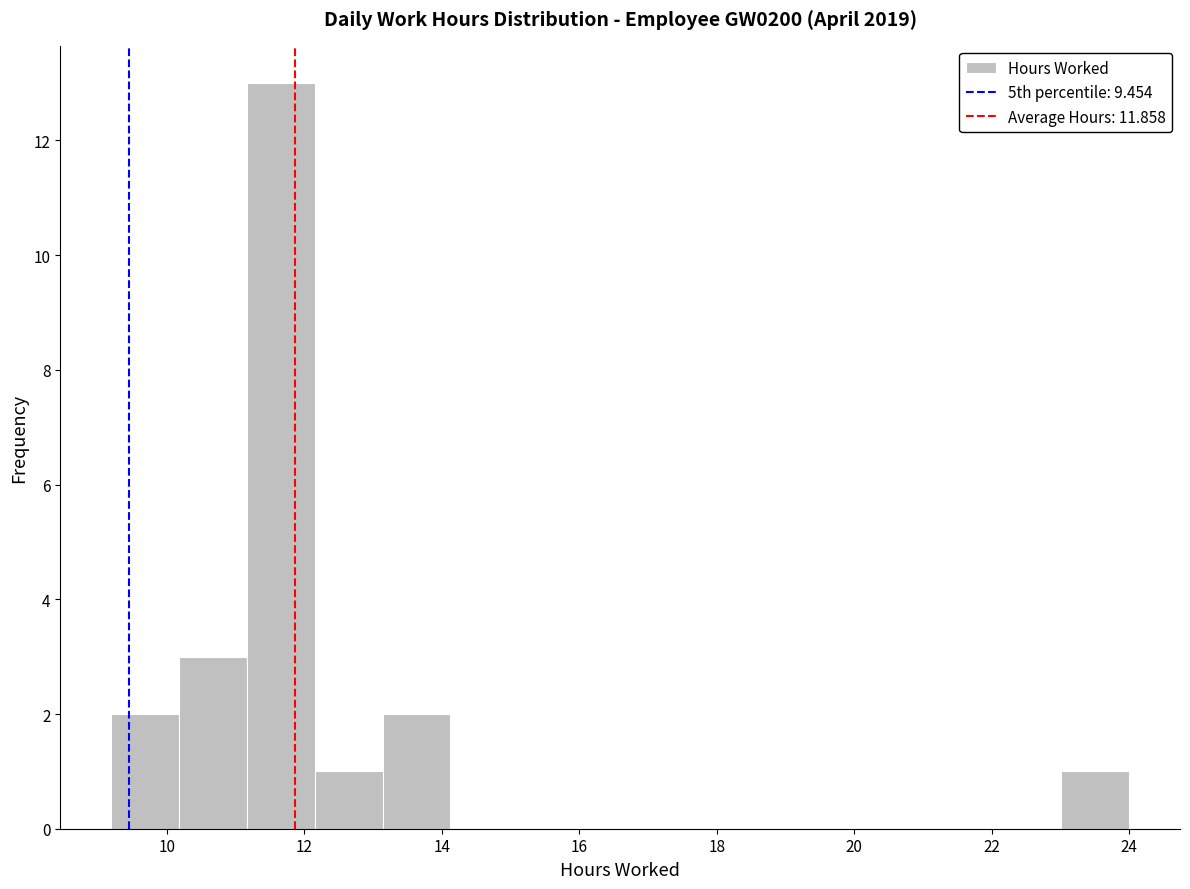

Reading left to right, transcribe this chart: for each bar, give the range it covers on the x-axis and its height. Neither the bar edges nor the heights are printed on the chart, so give them approximately, as read against the axes.

9.2 to 10.2: 2
10.2 to 11.2: 3
11.2 to 12.2: 13
12.2 to 13.2: 1
13.2 to 14.2: 2
14.2 to 15.2: 0
15.2 to 16.2: 0
16.2 to 17.0: 0
17.0 to 18.0: 0
18.0 to 19.0: 0
19.0 to 20.0: 0
20.0 to 21.0: 0
21.0 to 22.0: 0
22.0 to 23.0: 0
23.0 to 24.0: 1